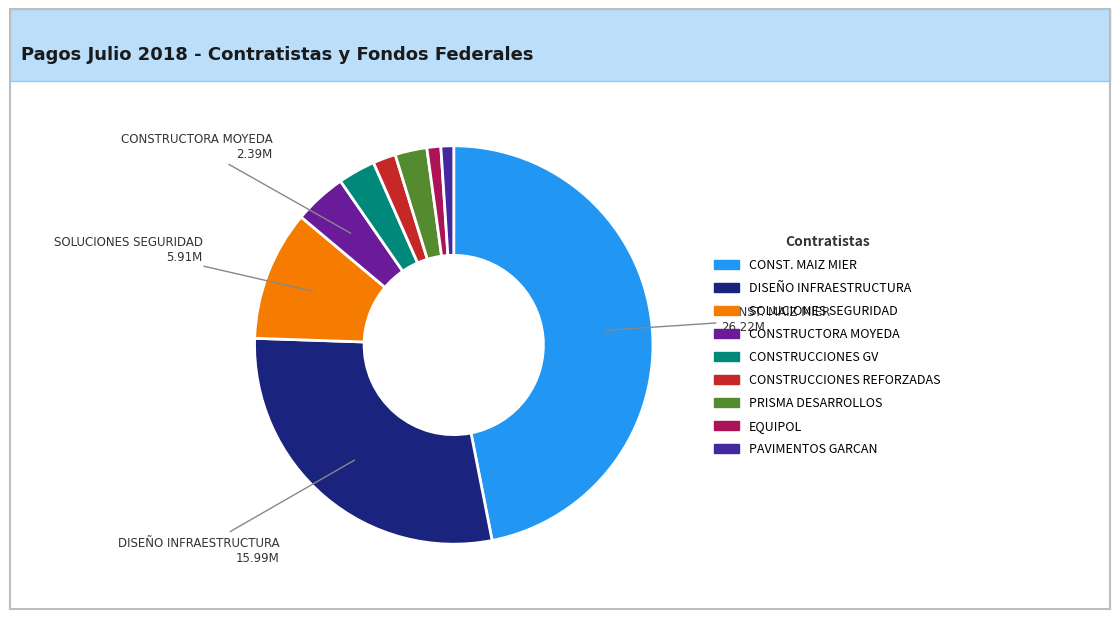

How many segments does this pie chart have?

9